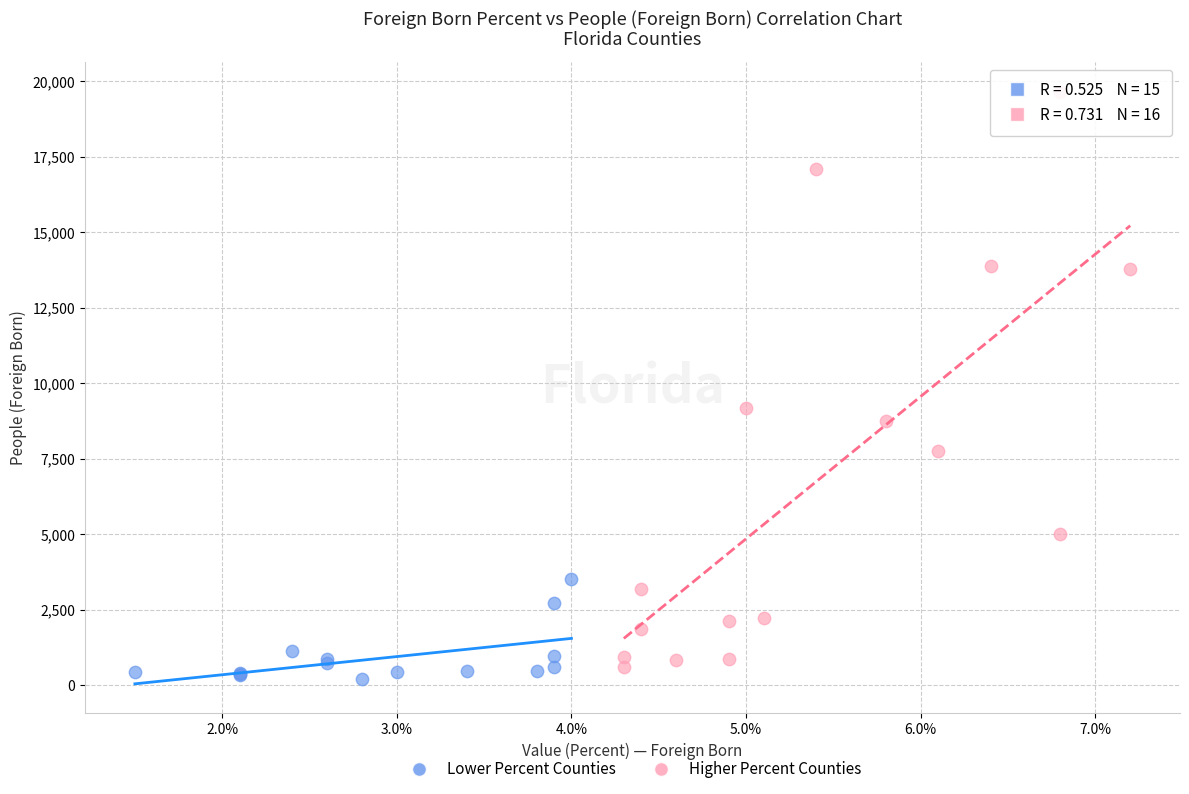

Which series reaches the maximum Y coordinate?

Higher Percent Counties